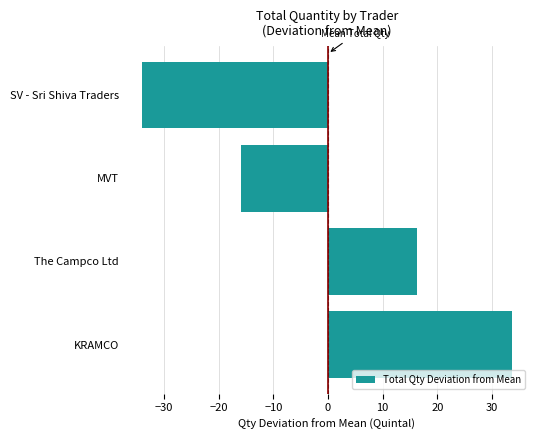

Which label corresponds to the smallest value in the chart?

SV - Sri Shiva Traders